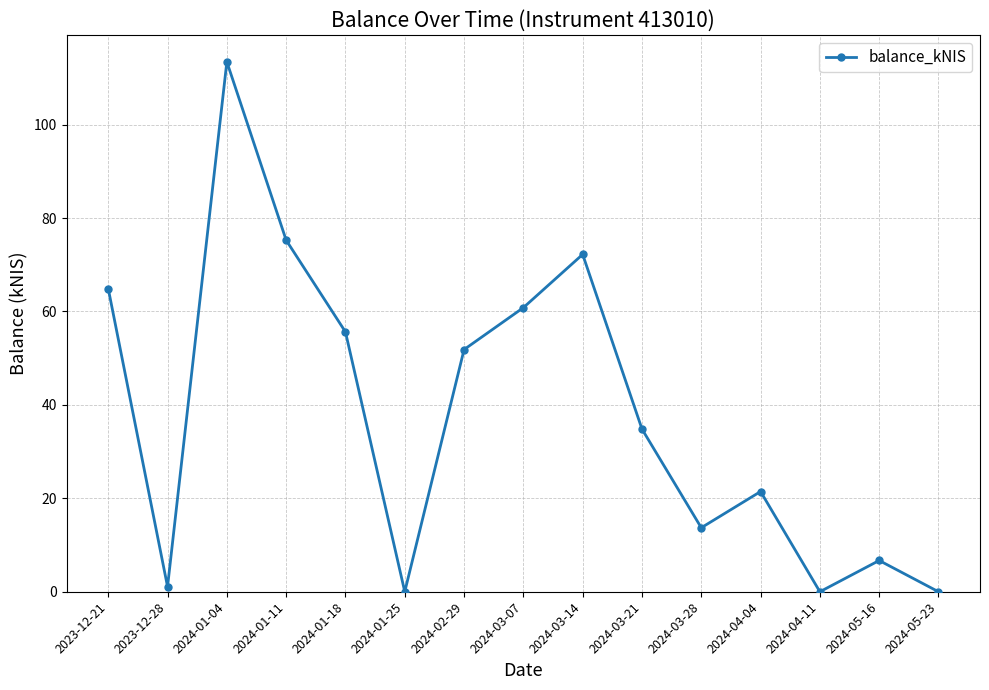

True or false: the data shows 5.5 at 2024-03-28.

False